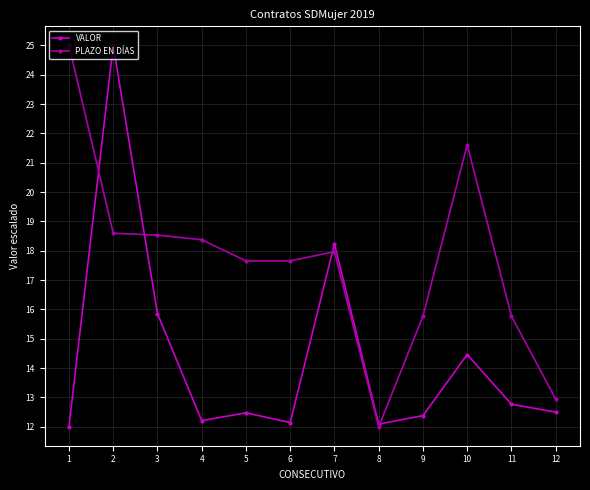

Where do PLAZO EN DÍAS and VALOR first cross each other?

1 and 2